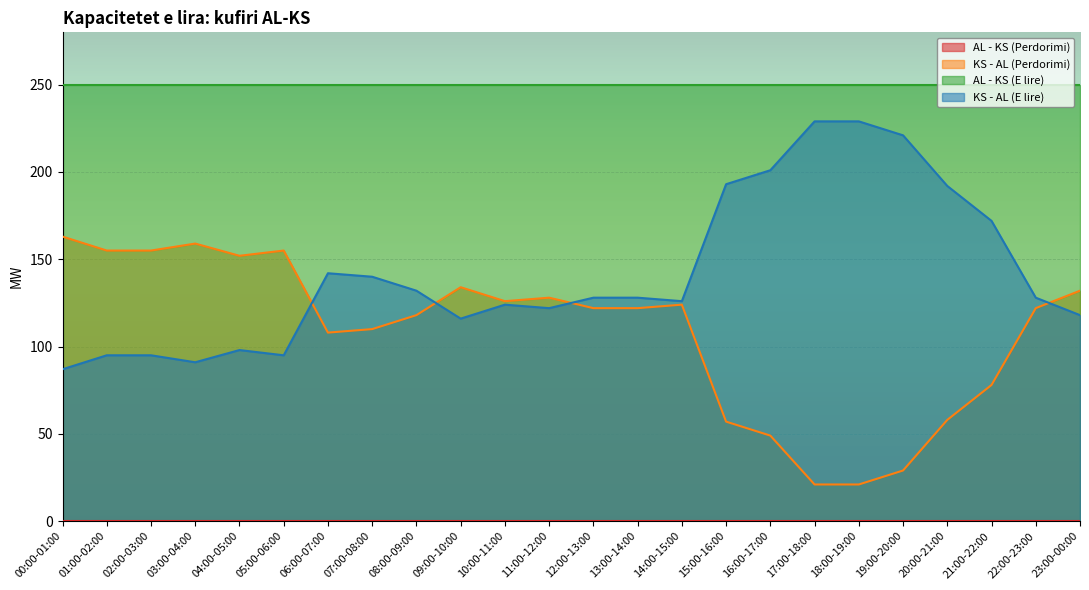

At which category is the sum across all series the highest?

00:00-01:00